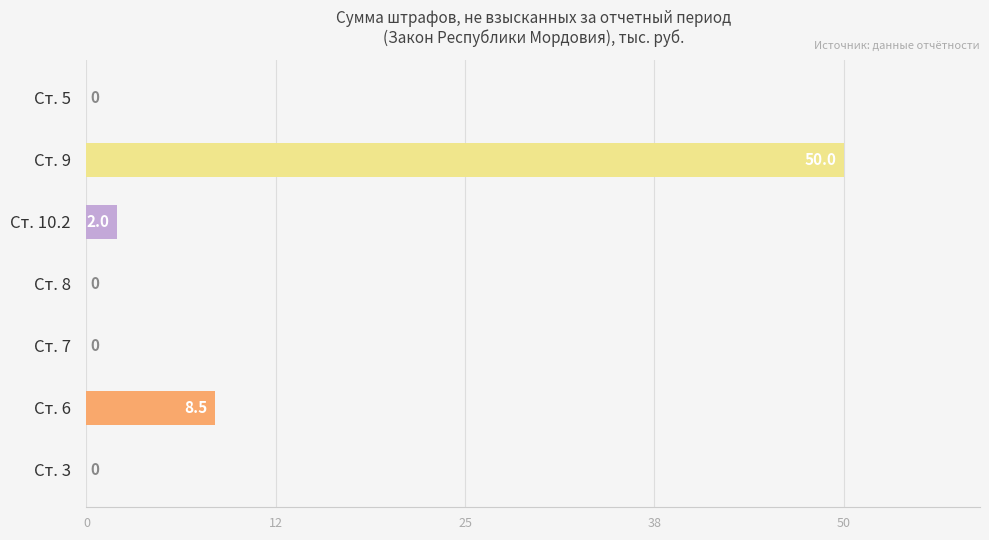

Reading top to bottom, transcribe all the data shown in this chart.

Ст. 5=0.0	Ст. 9=50.0	Ст. 10.2=2.0	Ст. 8=0.0	Ст. 7=0.0	Ст. 6=8.5	Ст. 3=0.0